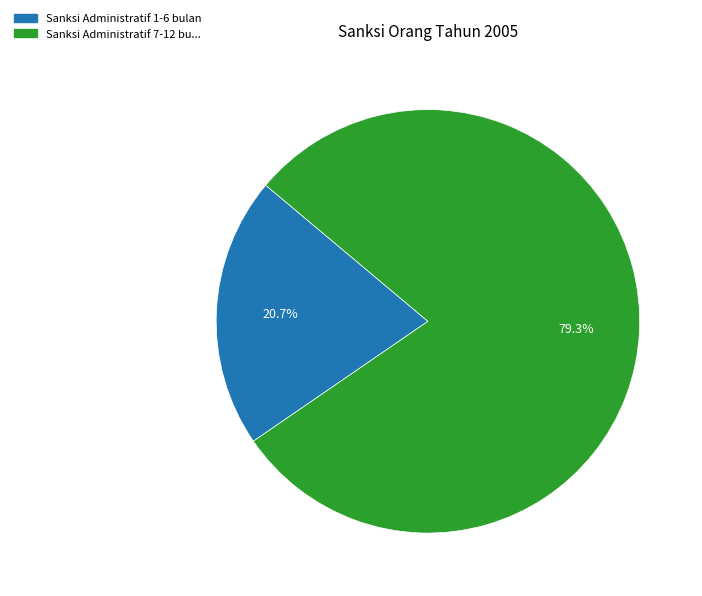

Does any single category account for the majority?

Yes